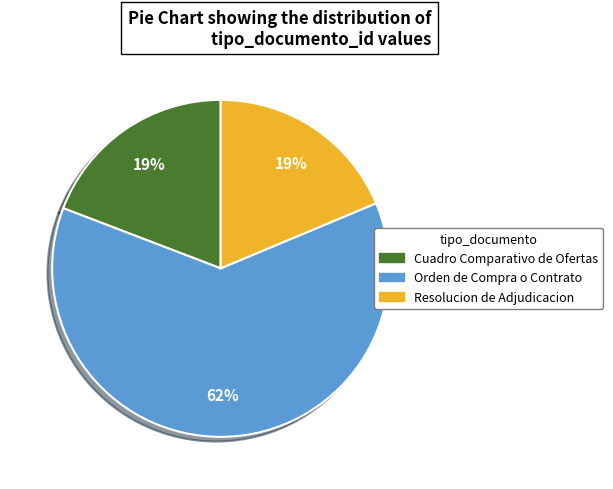

Count the number of slices in the pie.

3